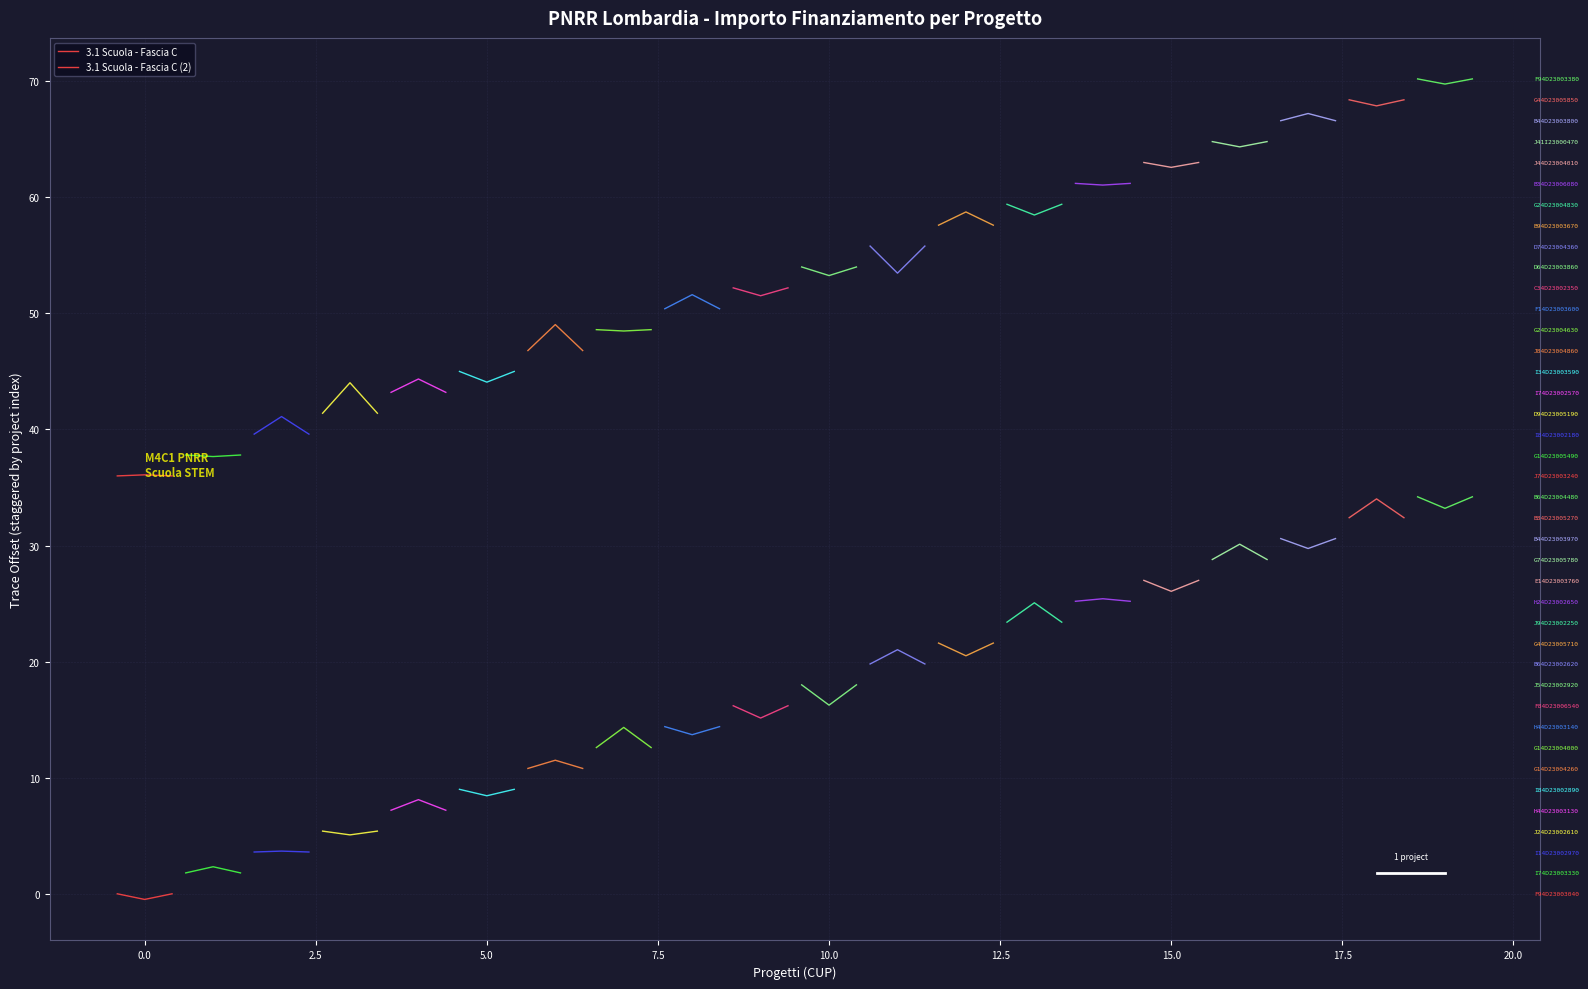

How many 3.1 Scuola - Fascia C (2) values are between 36 and 37?

3